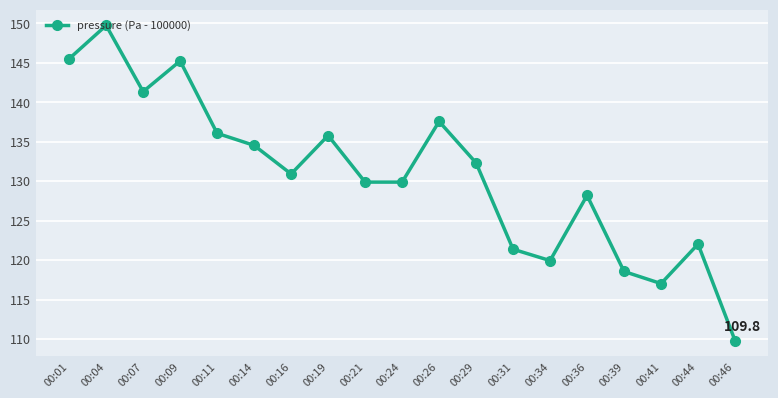

What is the value of the 15th point from the left?

128.2